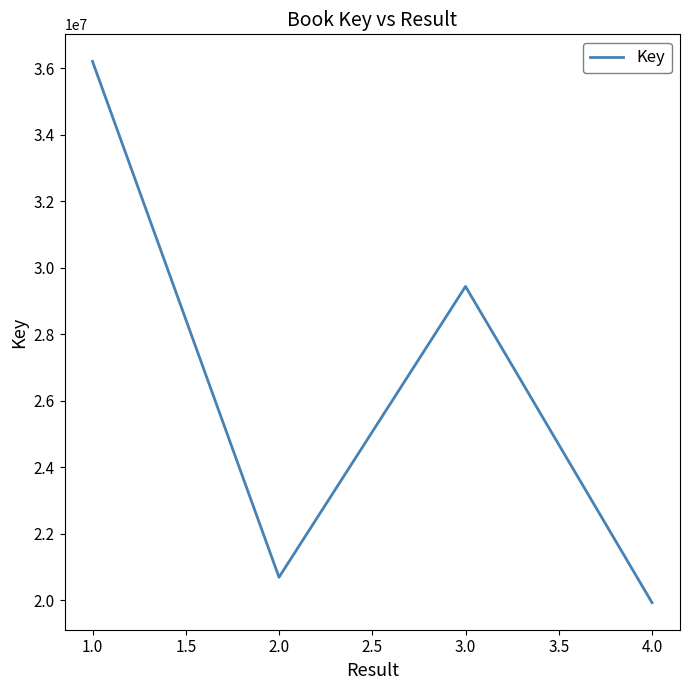

List the labels in order of value, smallest first.

4.0, 2.0, 3.0, 1.0